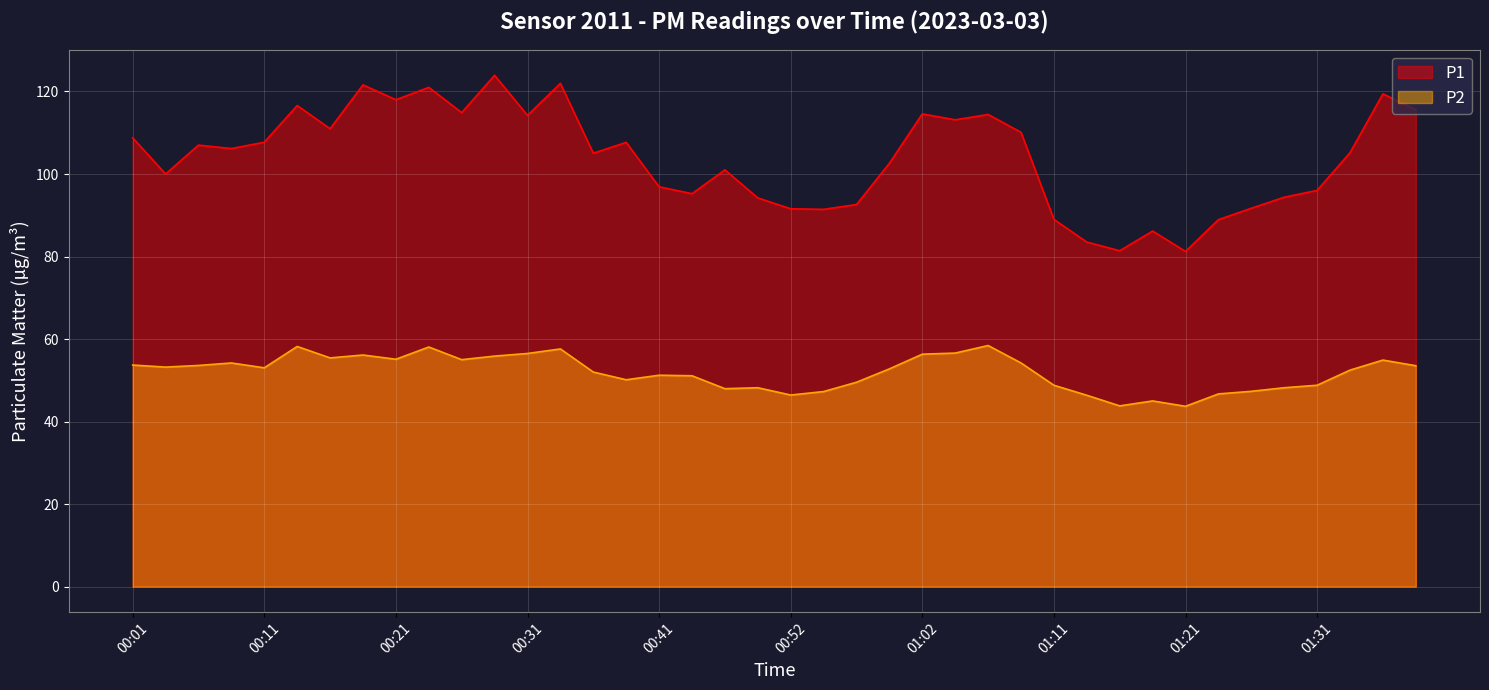

What is the value of the P2 point at the 32nd from the left?

45.0